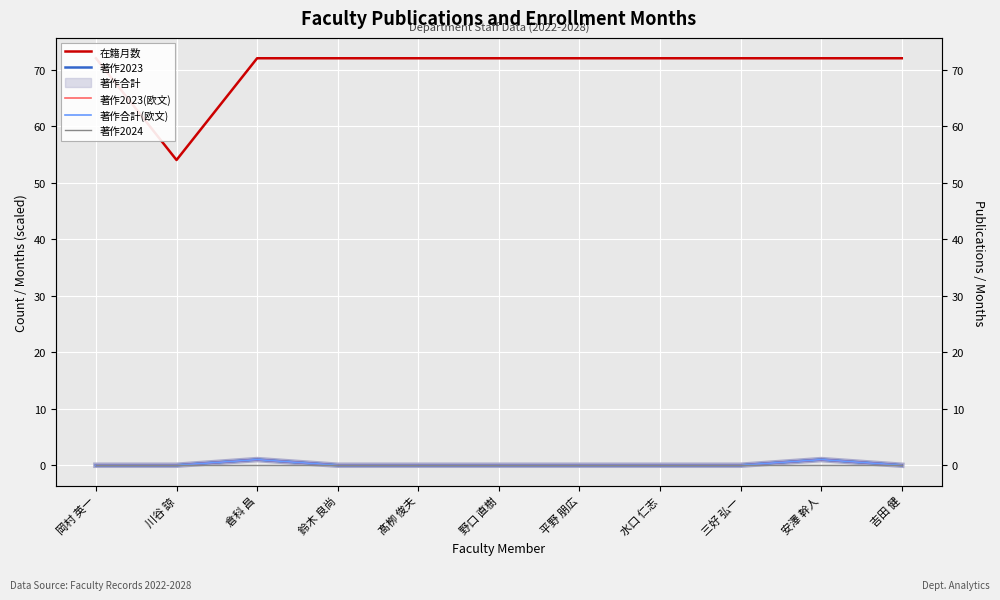

True or false: 著作合計(欧文) and 在籍月数 cross at least once.

False